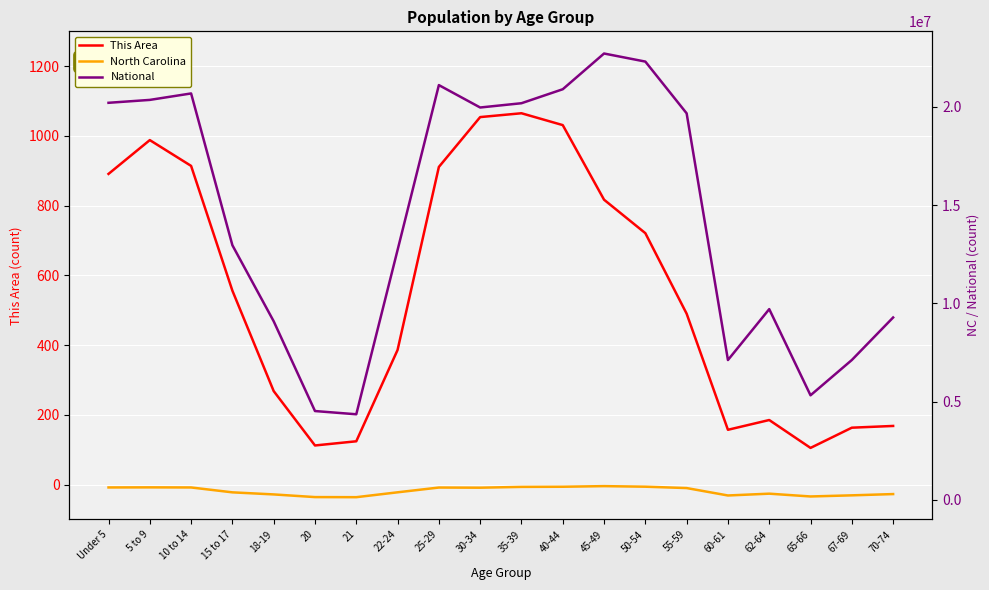

What is the maximum value shown in the chart?

22708591